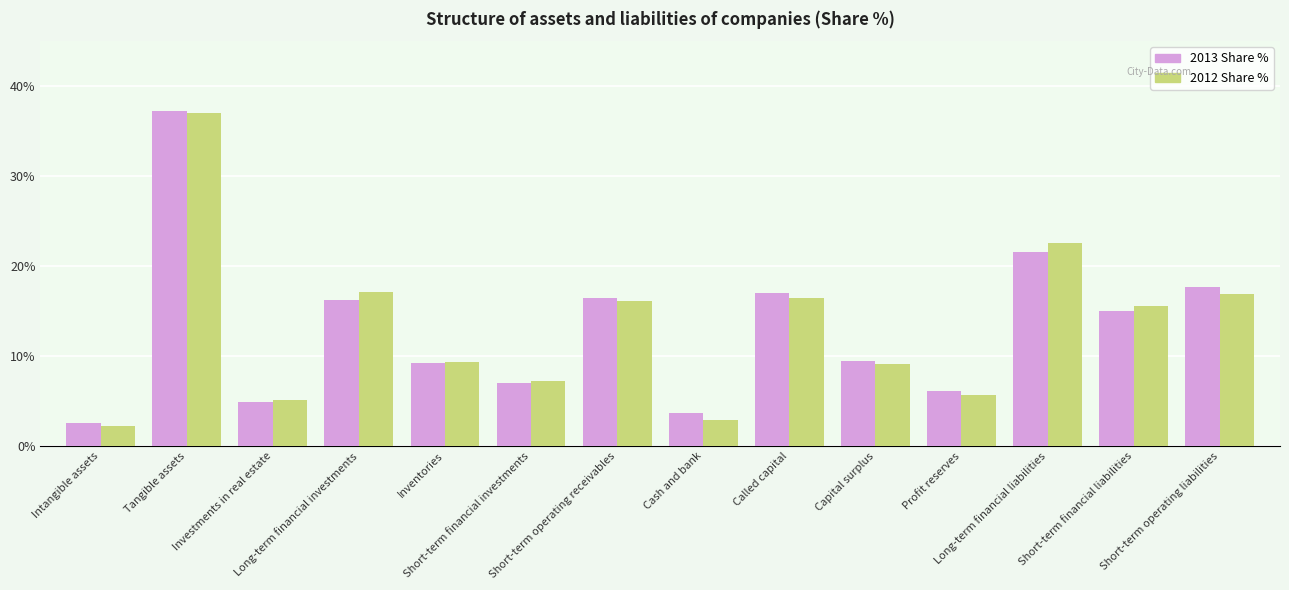

What is the approximate value of 2013 Share % at Cash and bank?

3.6